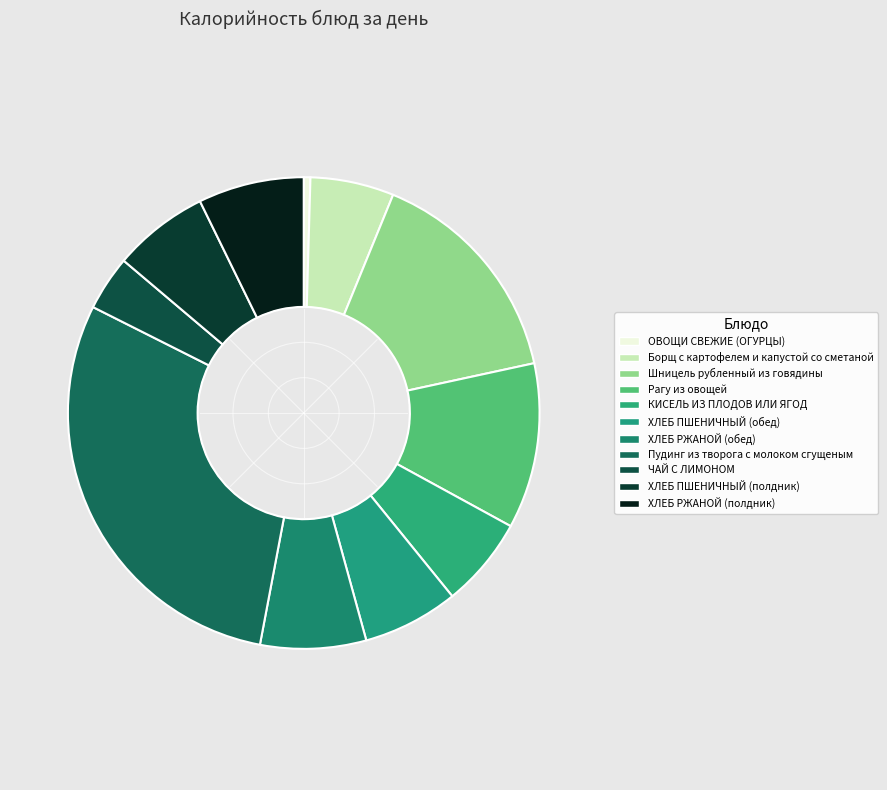

Does Шницель рубленный из говядины represent more than half of the total?

No